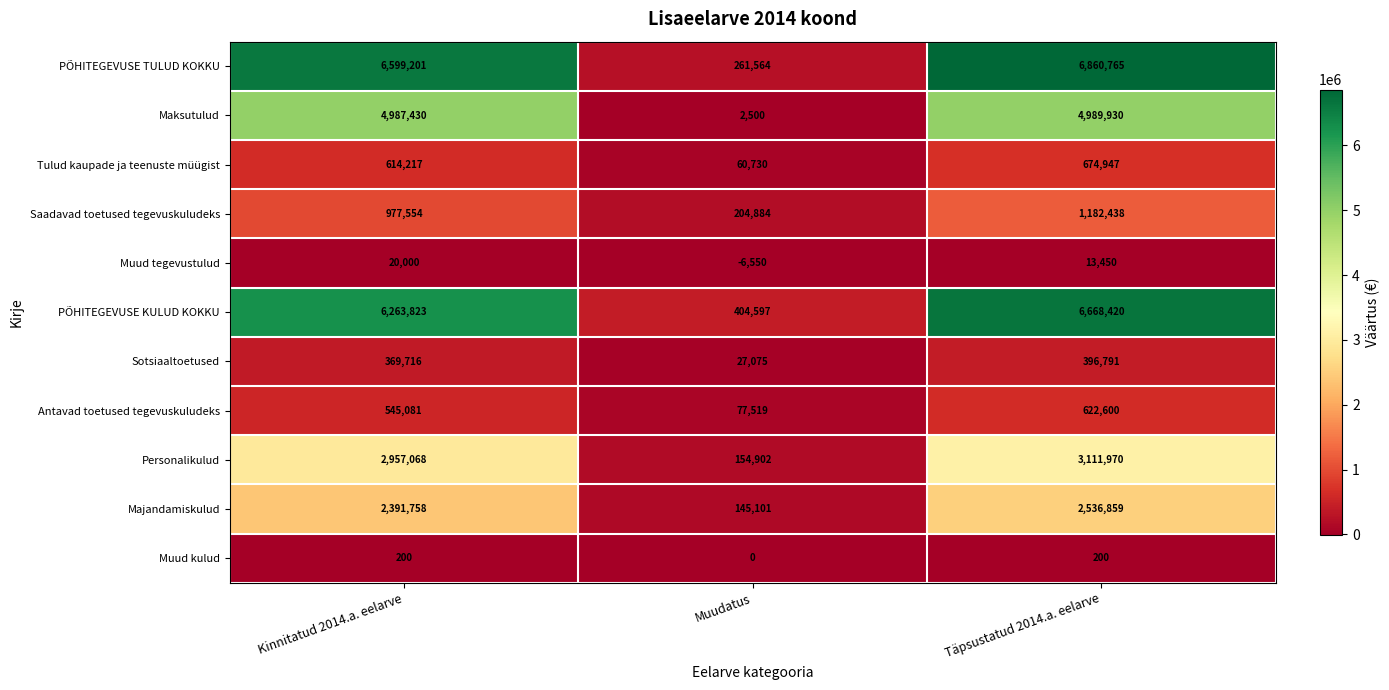

What value does the Personalikulud series have at Täpsustatud 2014.a. eelarve, to the nearest 10?

3111970